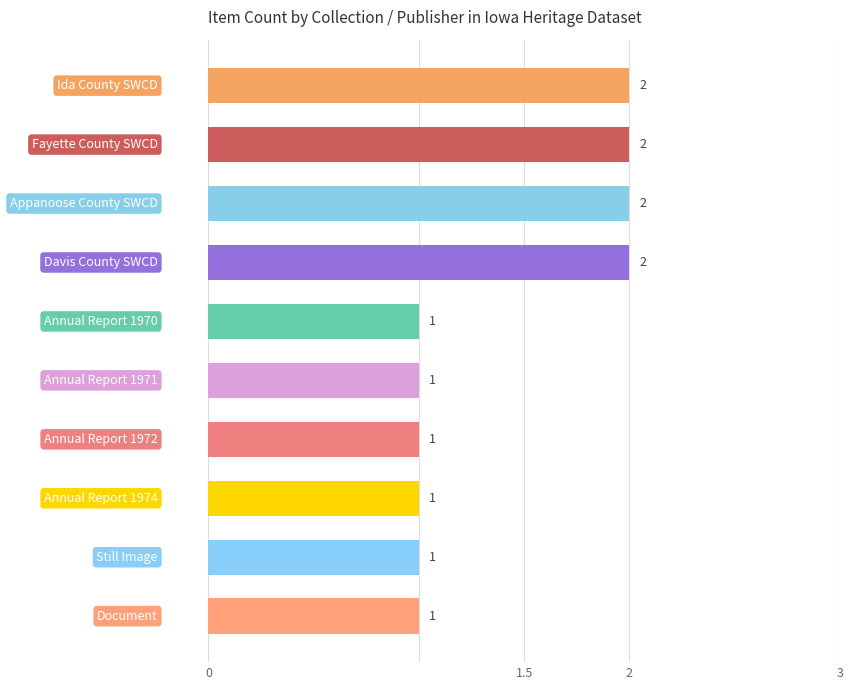

How many bars are there in total?

10